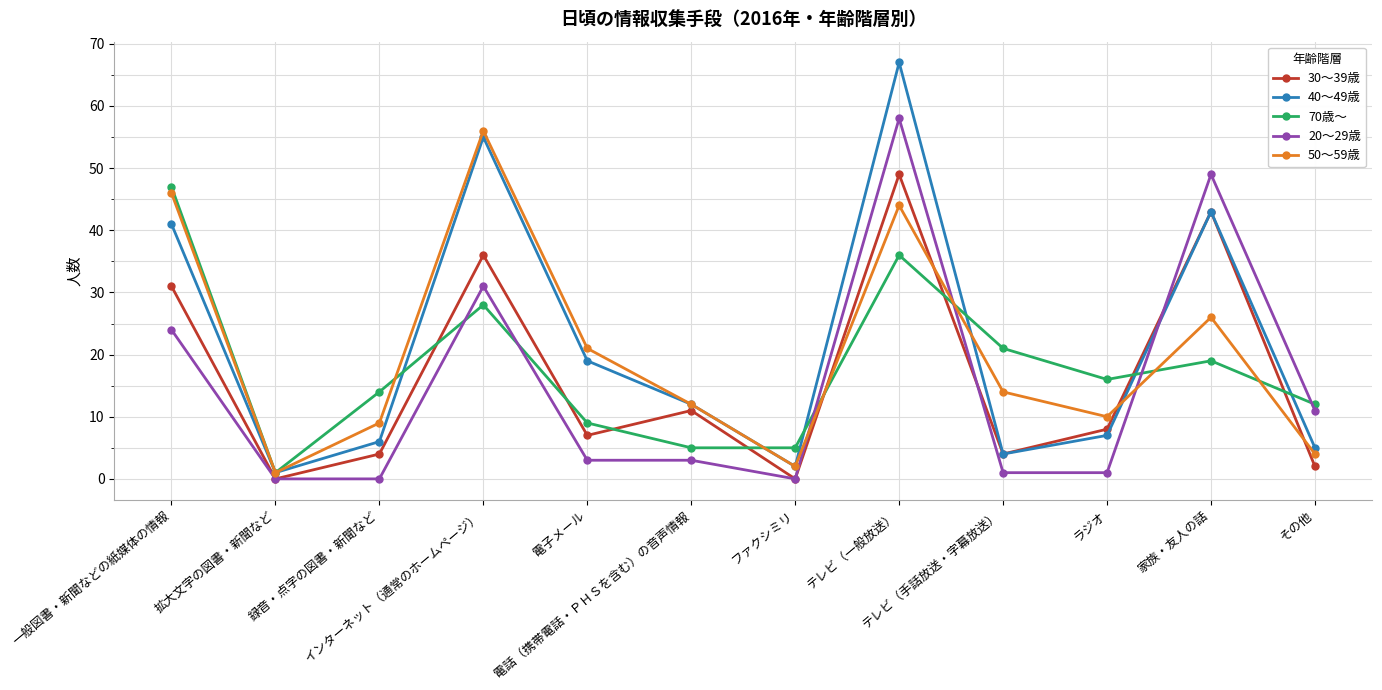

Which series ends up on top after the final intersection of 30～39歳 and 50～59歳?

50～59歳